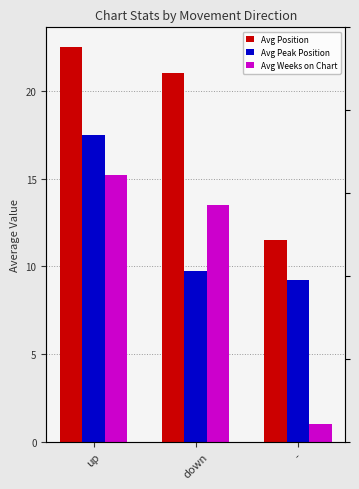

What is the sum of the Avg Position values at - and up?

34.0